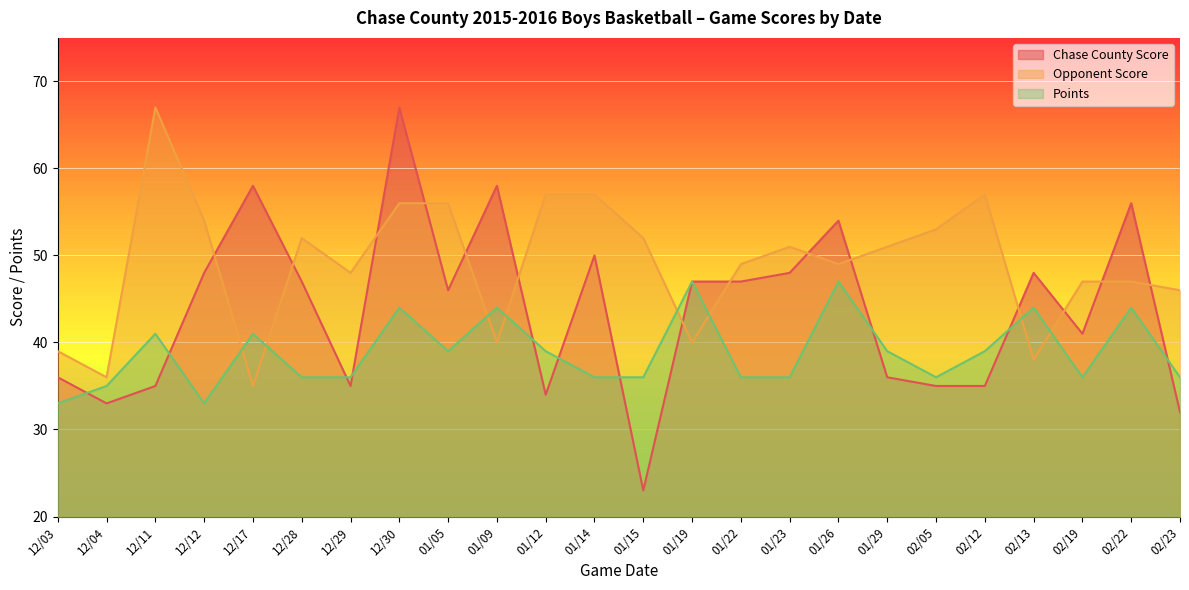

True or false: Chase County Score has a value of 46 at 01/05.

True